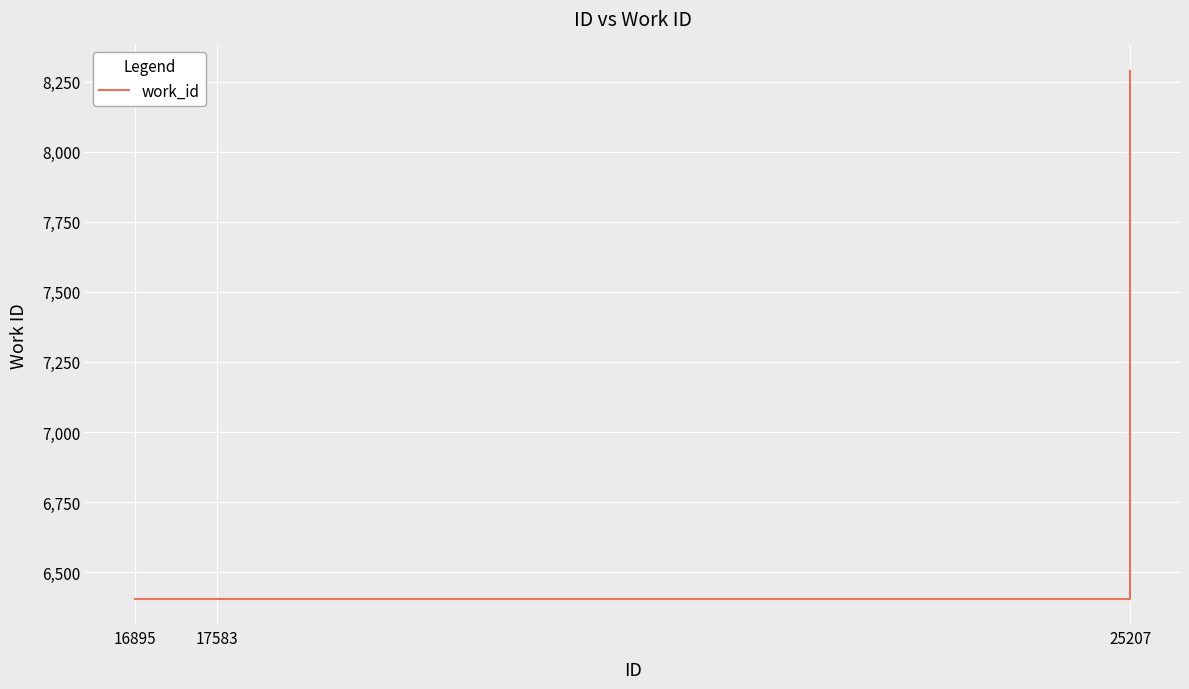

Does the chart display data point markers on the line(s)?

No